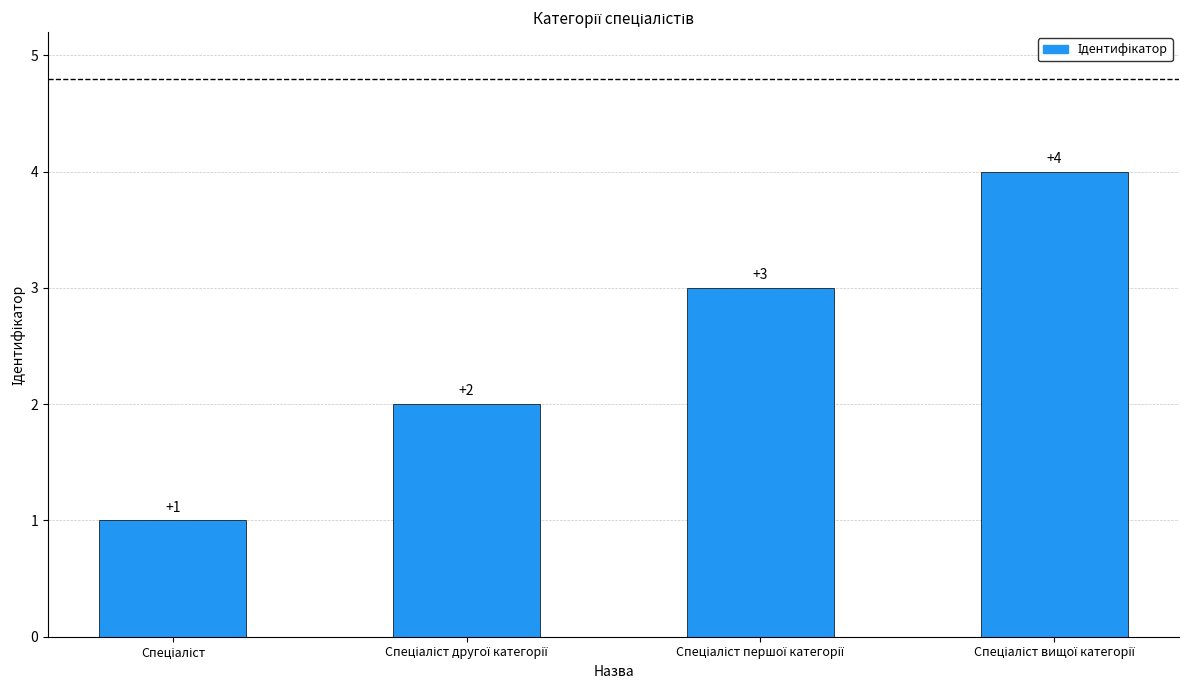

What is the difference between the maximum and minimum values?

3